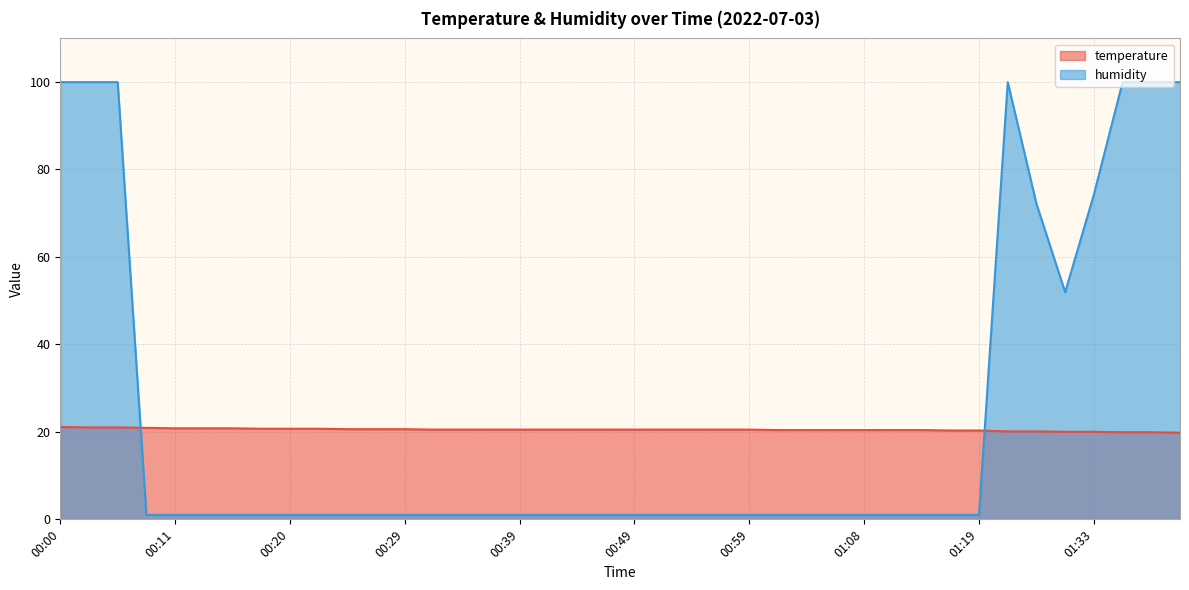

What is the smallest value displayed?

1.0